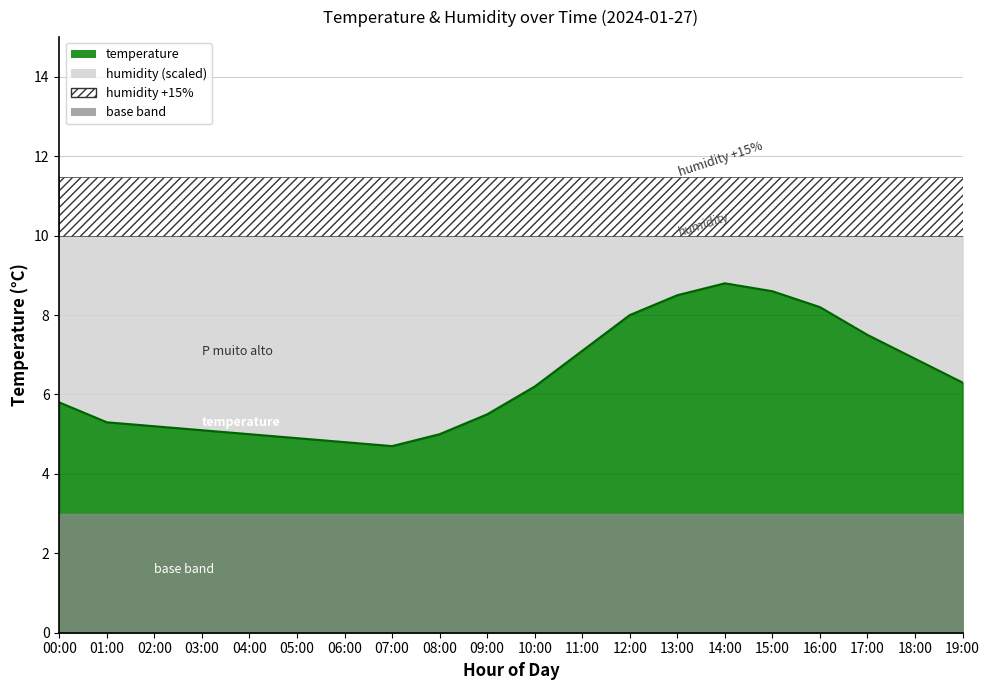

Does the chart have visible grid lines?

Yes